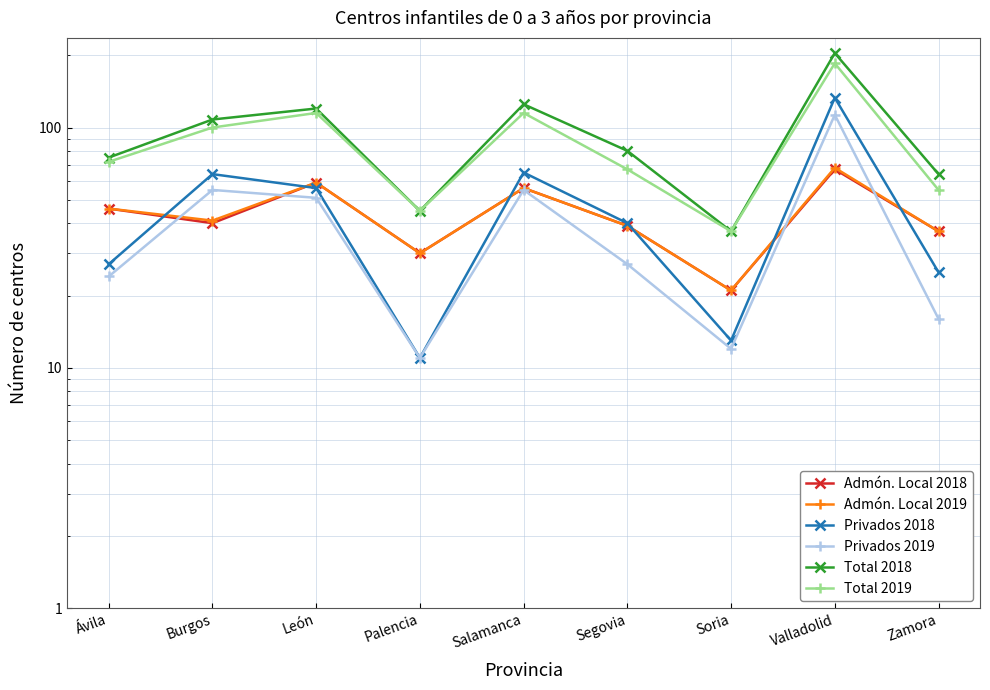

Reading left to right, transcribe all the data shown in this chart.

Admón. Local 2018: 46	40	59	30	56	39	21	67	37
Admón. Local 2019: 46	41	59	30	56	39	21	68	37
Privados 2018: 27	64	56	11	65	40	13	133	25
Privados 2019: 24	55	51	11	55	27	12	113	16
Total 2018: 75	108	120	45	125	80	37	204	64
Total 2019: 72	100	115	45	115	67	37	185	55